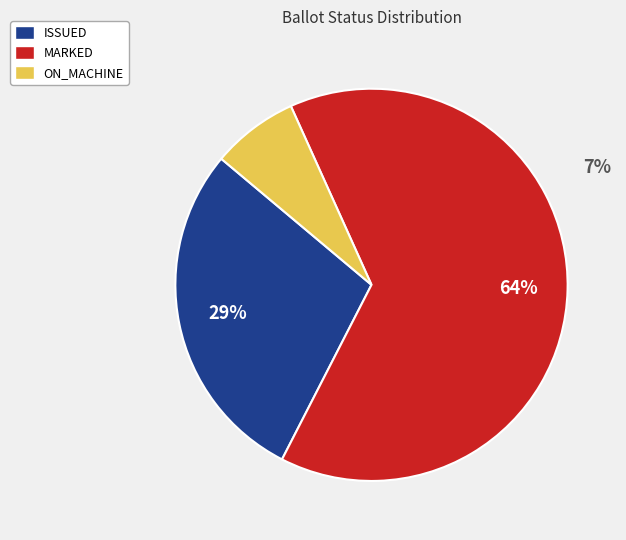

What is the total percentage of ISSUED and MARKED?

92.9%